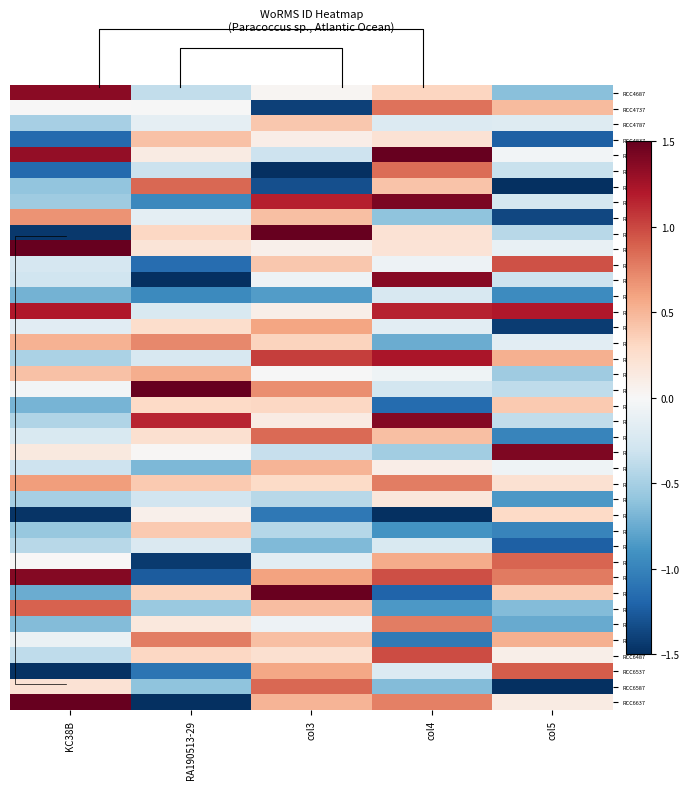

At KC38B, list the series in order from largest to smallest.

RCC6637, RCC5187, RCC6237, RCC4687, RCC4887, RCC5387, RCC6337, RCC5087, RCC5937, RCC5487, RCC5587, RCC6587, RCC5837, RCC6187, RCC4737, RCC5637, RCC6437, RCC5437, RCC5787, RCC5237, RCC5287, RCC5887, RCC6487, RCC6137, RCC5737, RCC5537, RCC5987, RCC4787, RCC5037, RCC6087, RCC4987, RCC6387, RCC5687, RCC5337, RCC6287, RCC4937, RCC4837, RCC5137, RCC6037, RCC6537